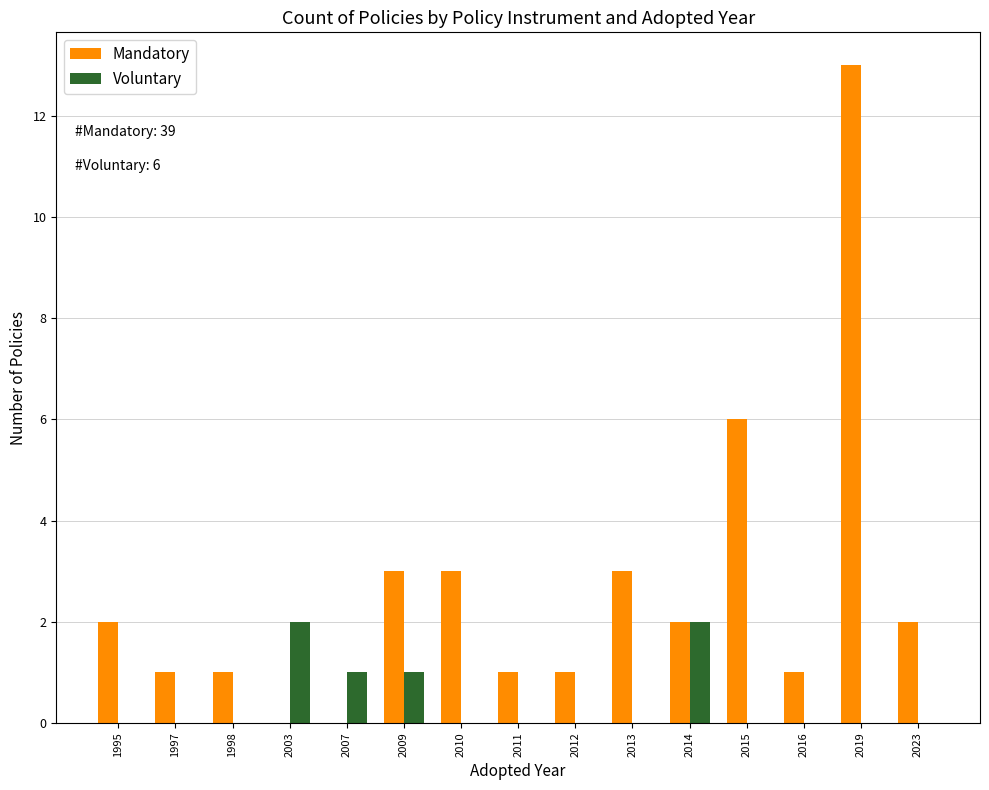

The Mandatory series shows 3 at 2009. True or false?

True